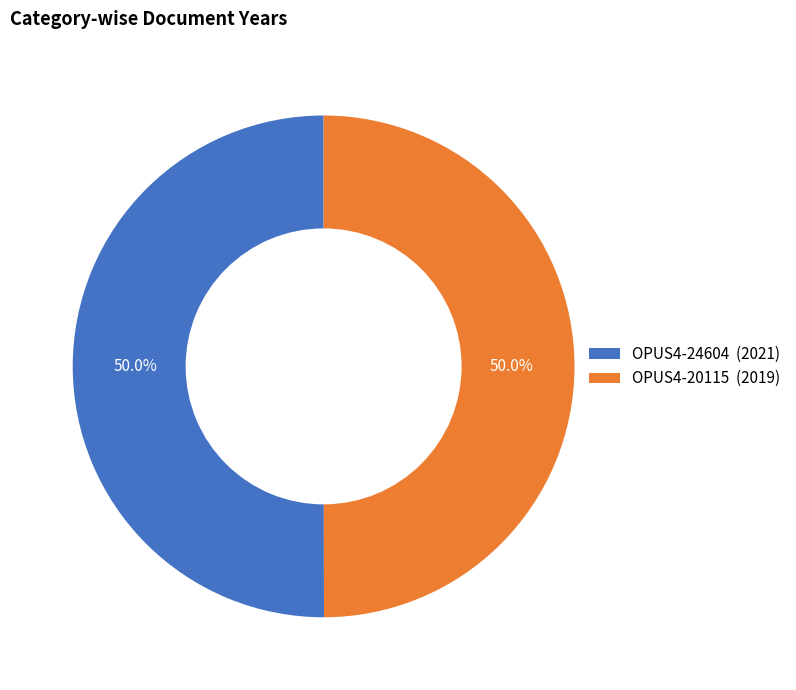

To the nearest percent, what percentage of the pie is OPUS4-24604?

50%